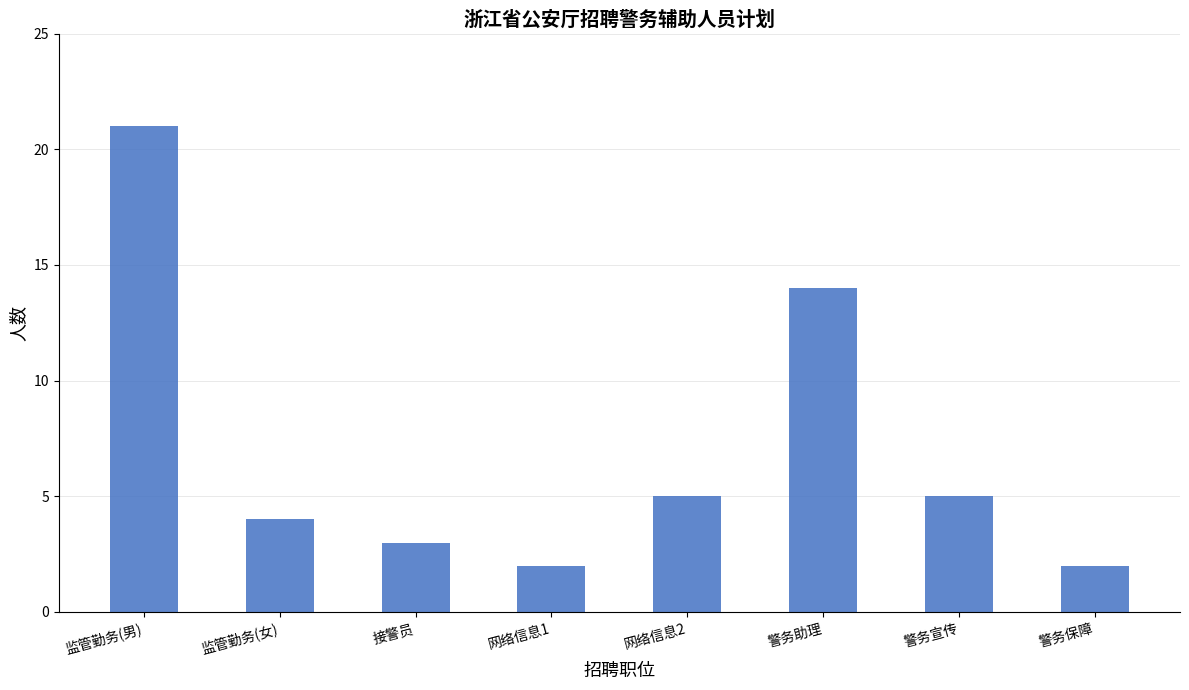

At which label is the value closest to 11?

警务助理